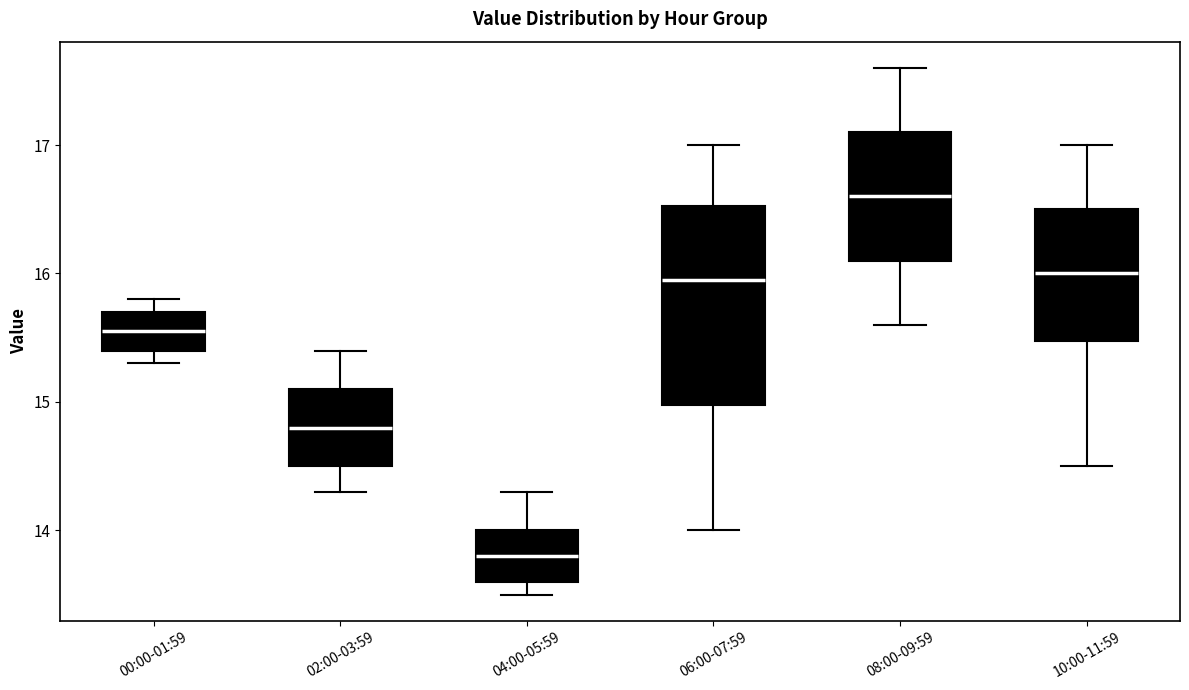

Where is the upper edge of the box for 02:00-03:59 on the y-axis? The values are not printed on the chart, so give them approximately, as read against the axis.

15.1